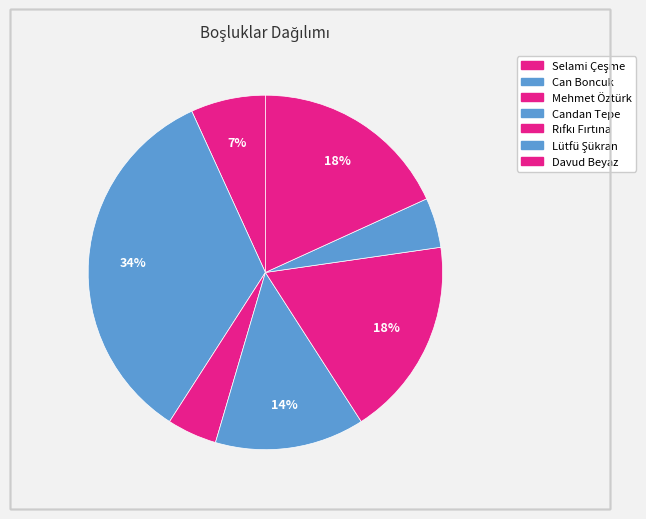

To the nearest percent, what is the combined percentage of Lütfü Şükran and Selami Çeşme?

11%